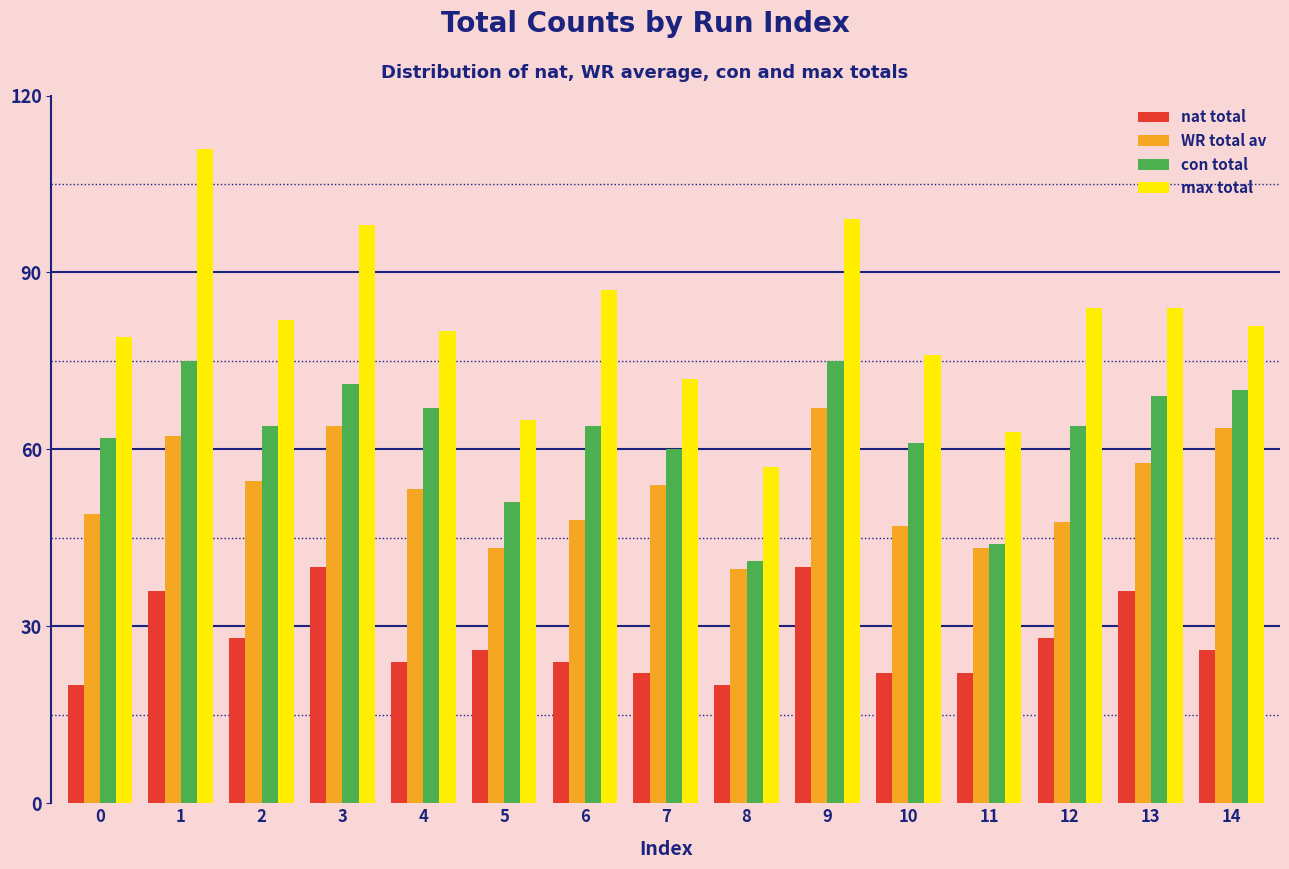

Which series has the largest range (max minus min)?

max total